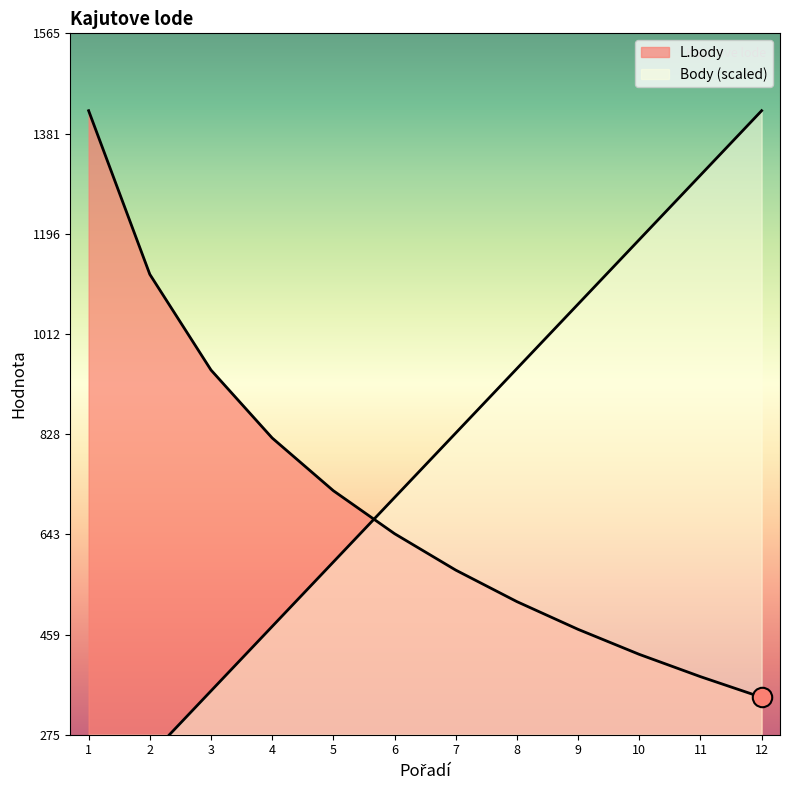

Rank the series by their maximum value, from highest to lowest.

Body, L.body